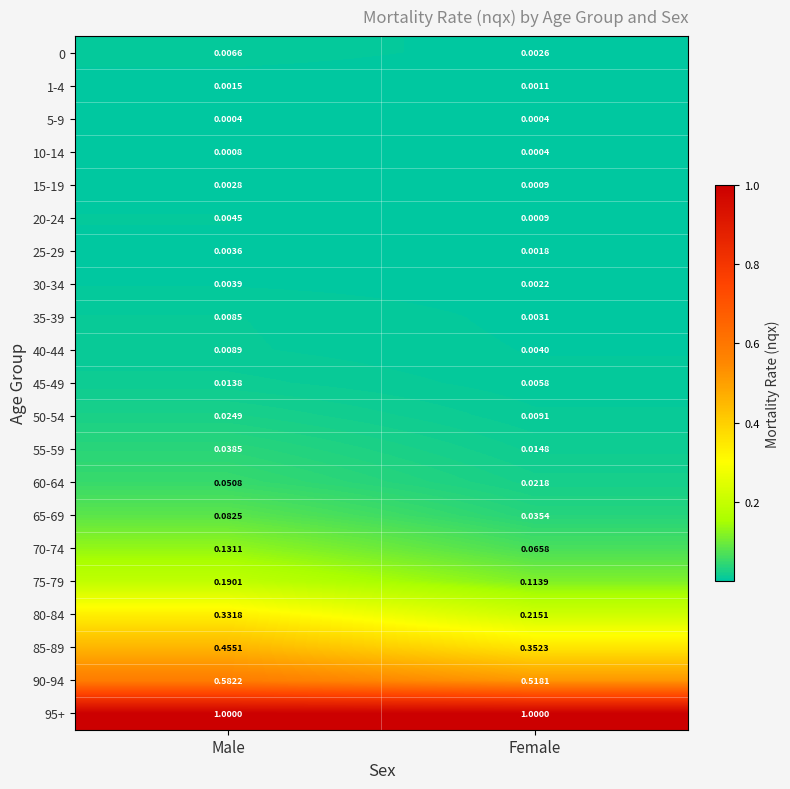

Rank the categories by 20-24 value from highest to lowest.

Male, Female